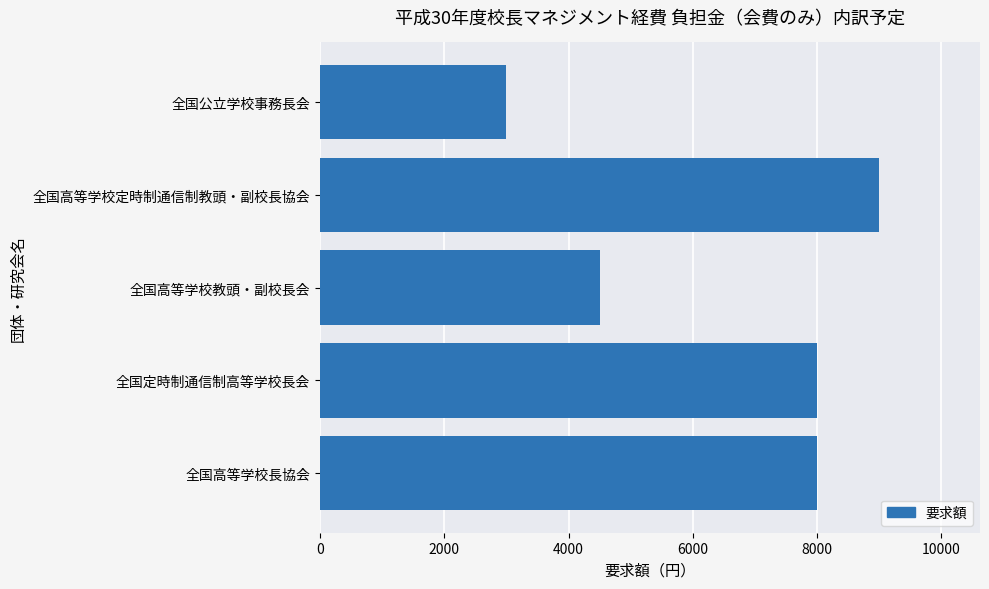

Are the bars horizontal?

Yes